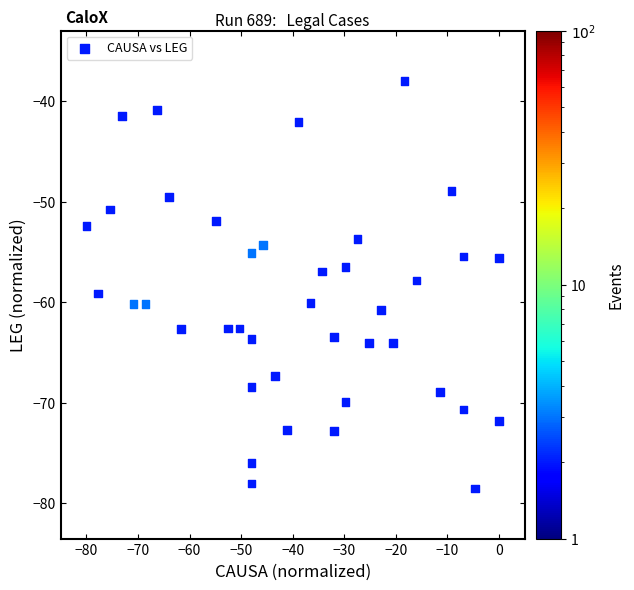

What is the range of X values (max minus min)?

80.0